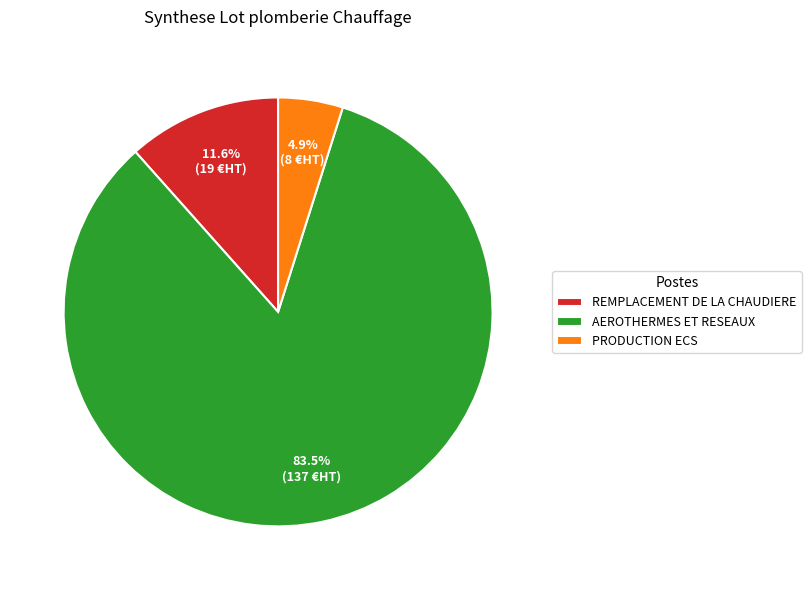

Is there any slice that represents more than half of the pie?

Yes